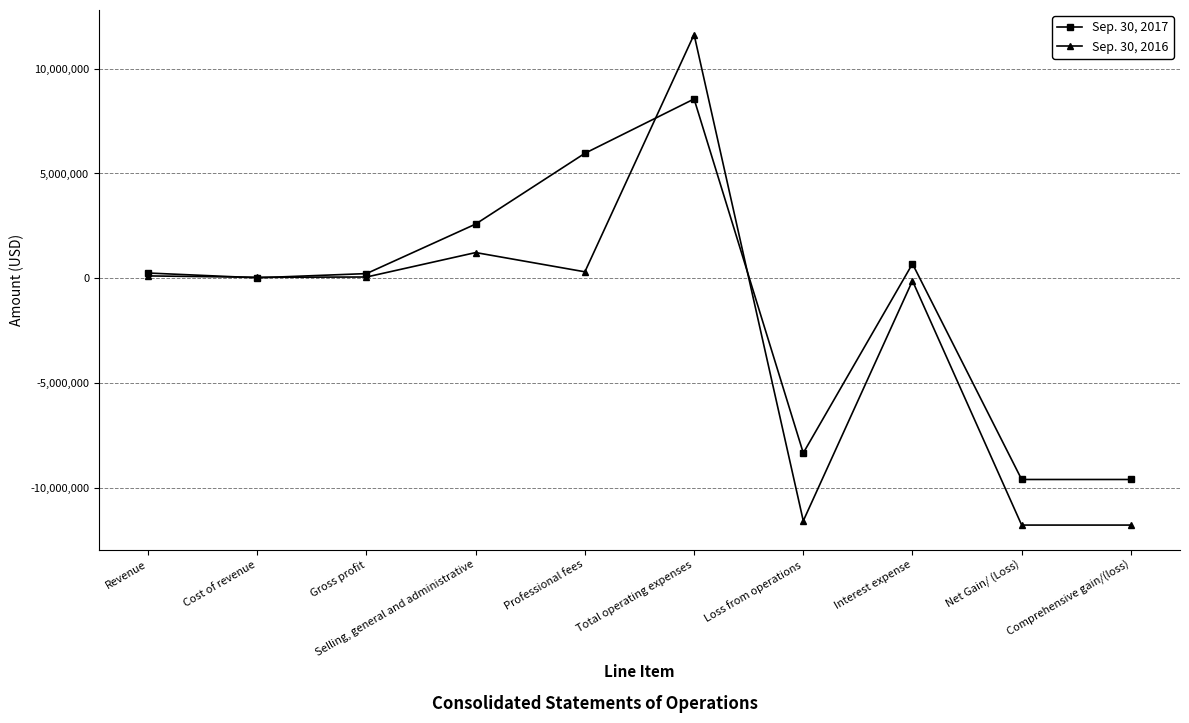

True or false: Sep. 30, 2017 has more than 1 interior local peaks.

True